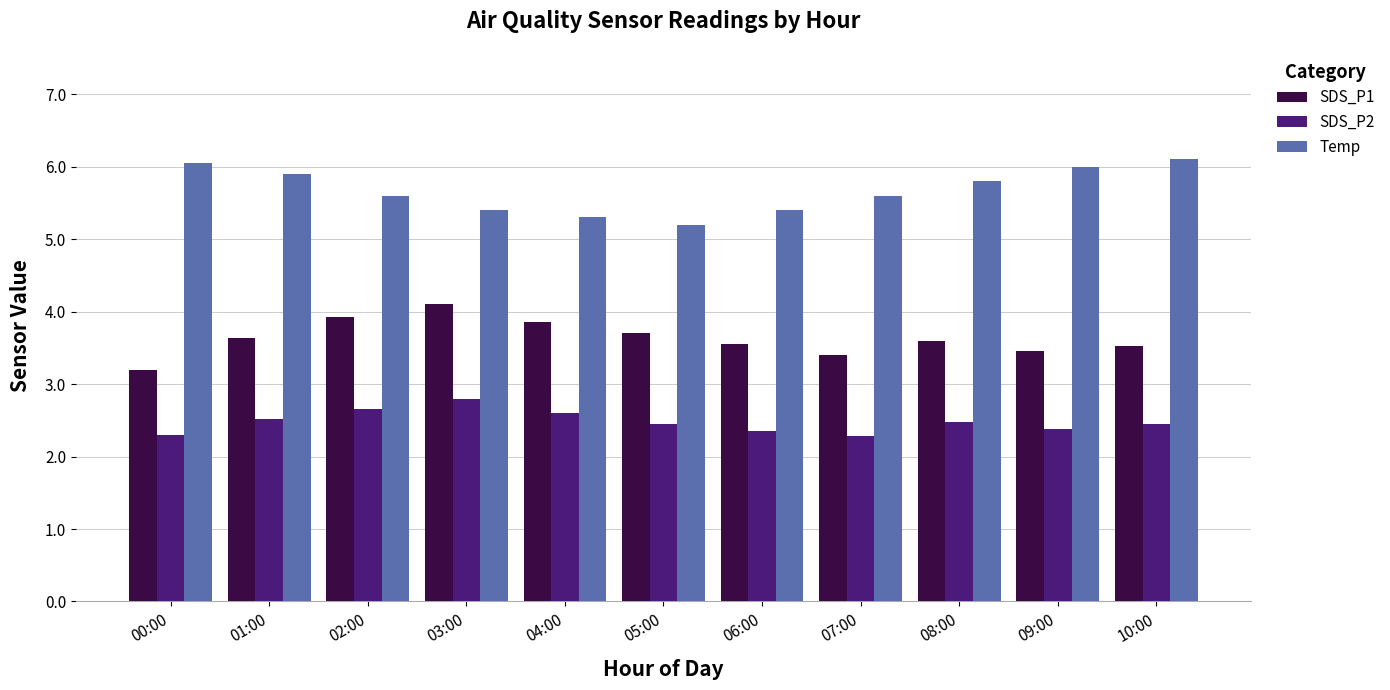

What is the spread (max minus min) of values at 01:00?

3.4